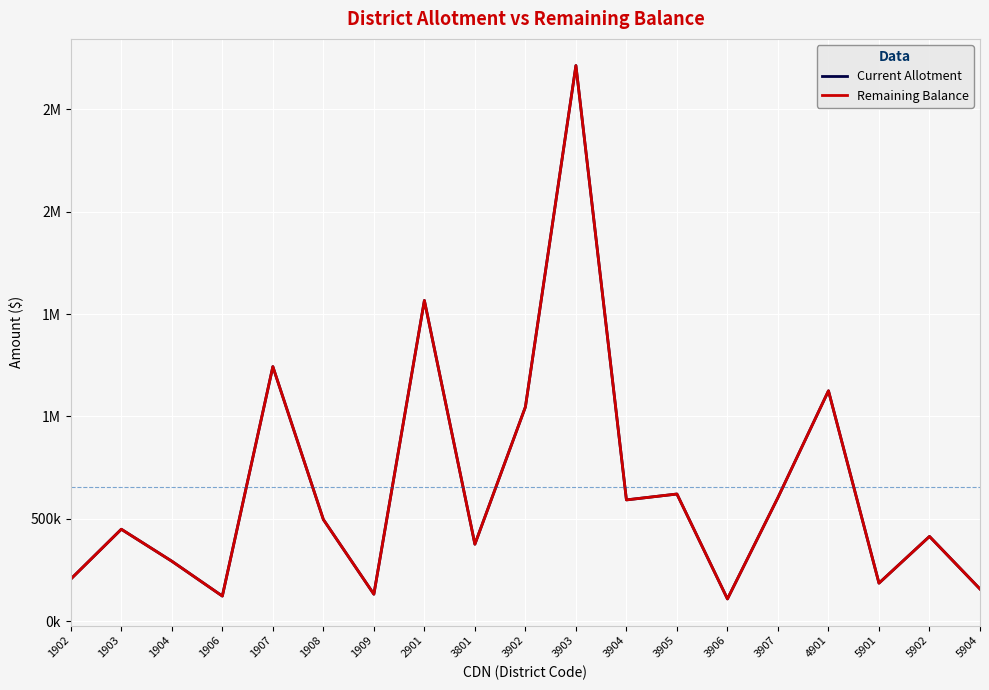

Is this an area chart (filled region under the line)?

No